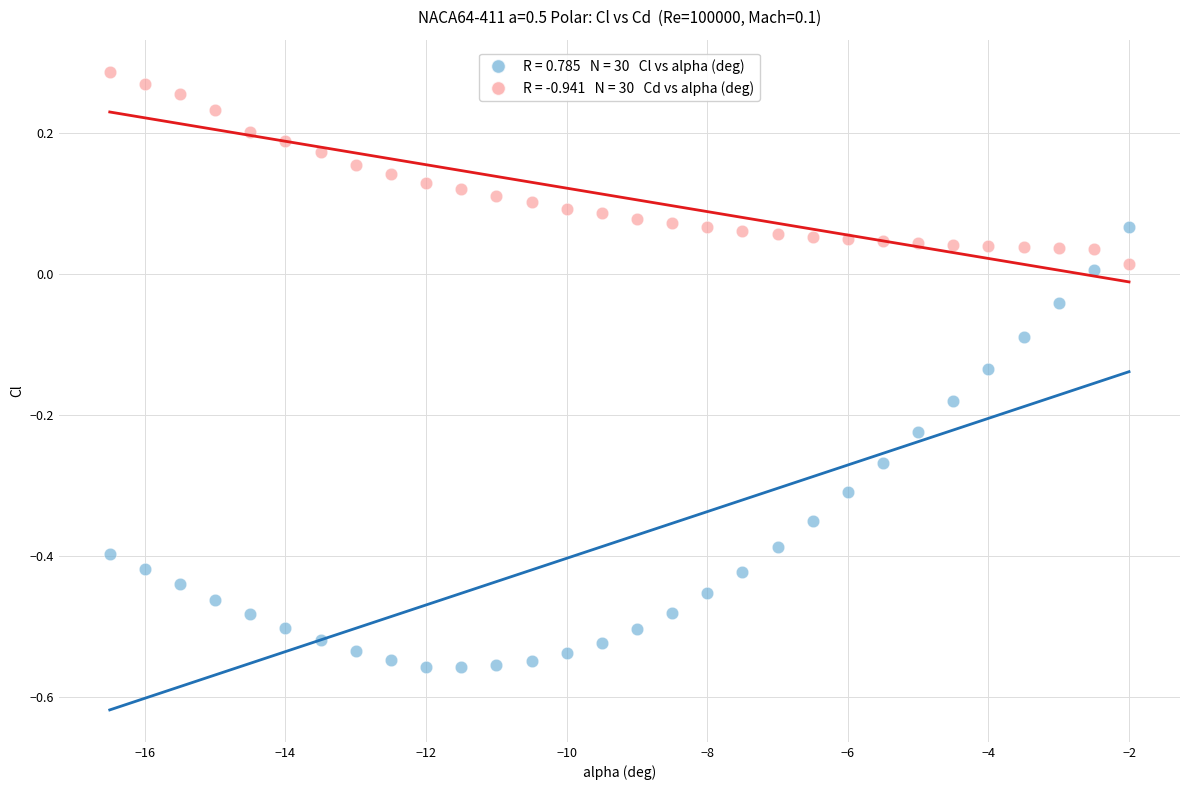

Across all data points, what is the range of Y values (max minus min)?

0.8